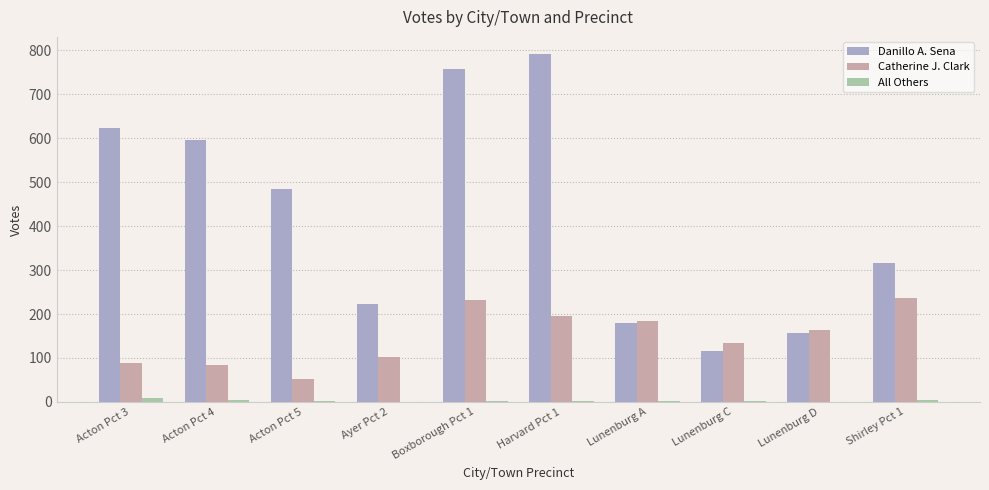

What is the sum of all Catherine J. Clark values?

1474